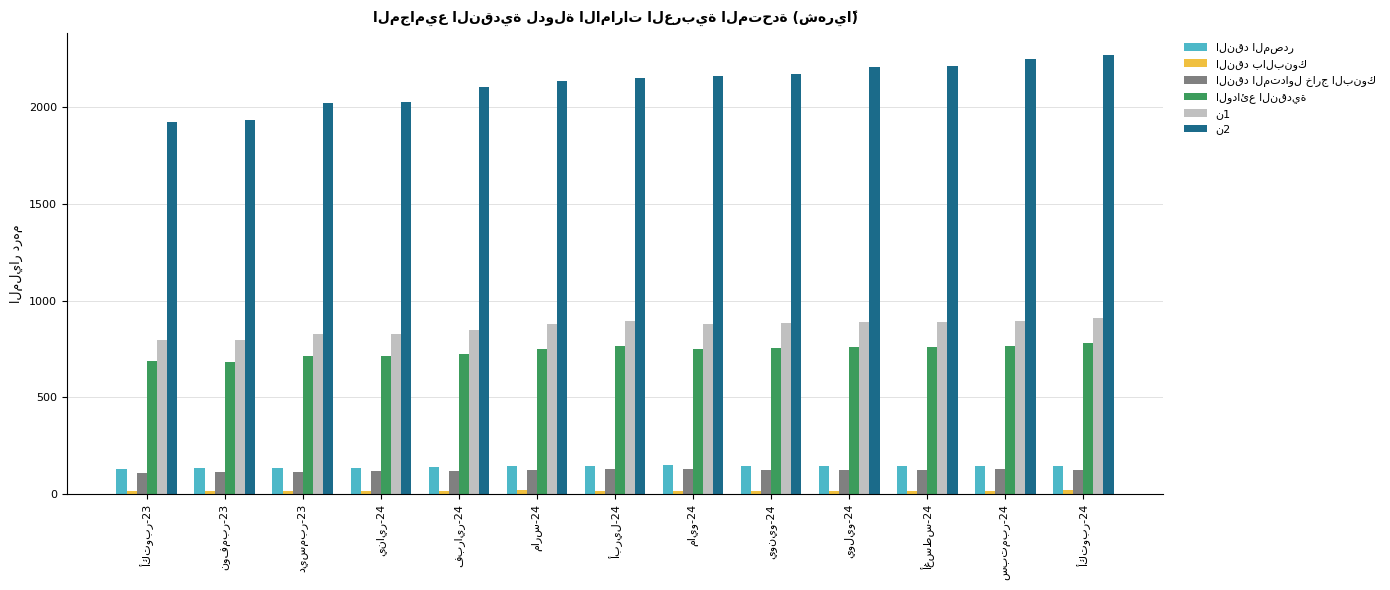

How many bars are there in total?

78